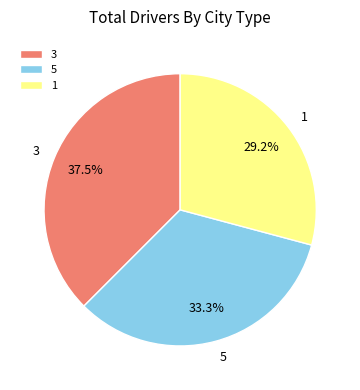

Rank the categories by value from lowest to highest.

1, 5, 3